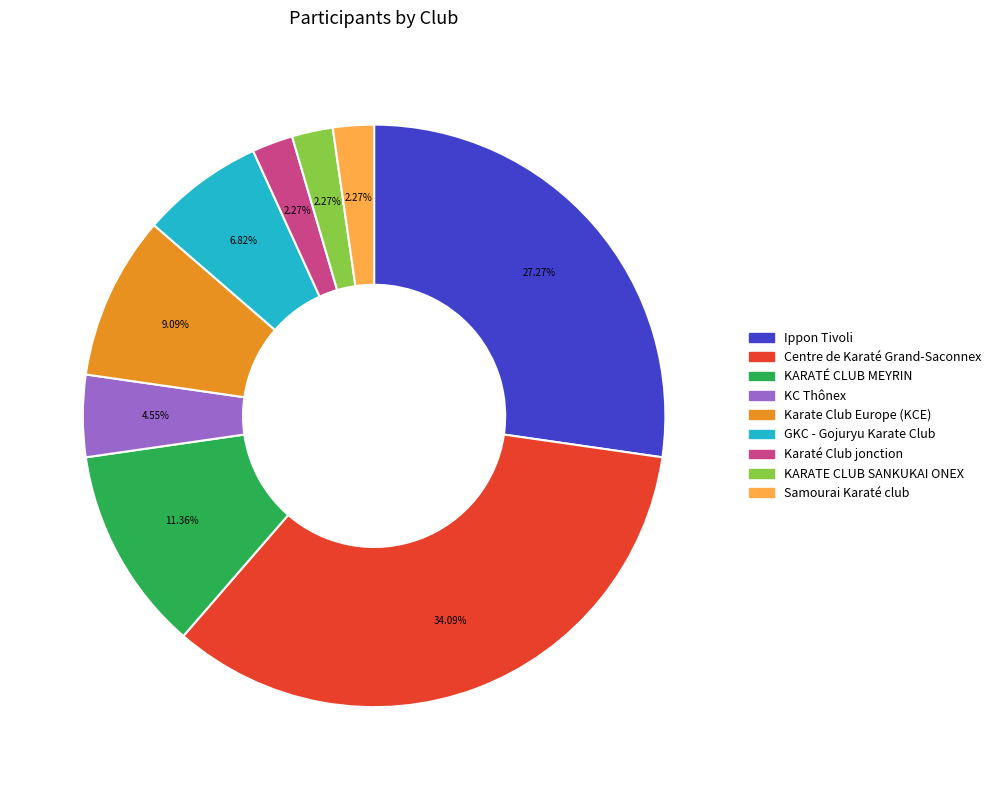

Does GKC - Gojuryu Karate Club account for over 50% of the chart?

No